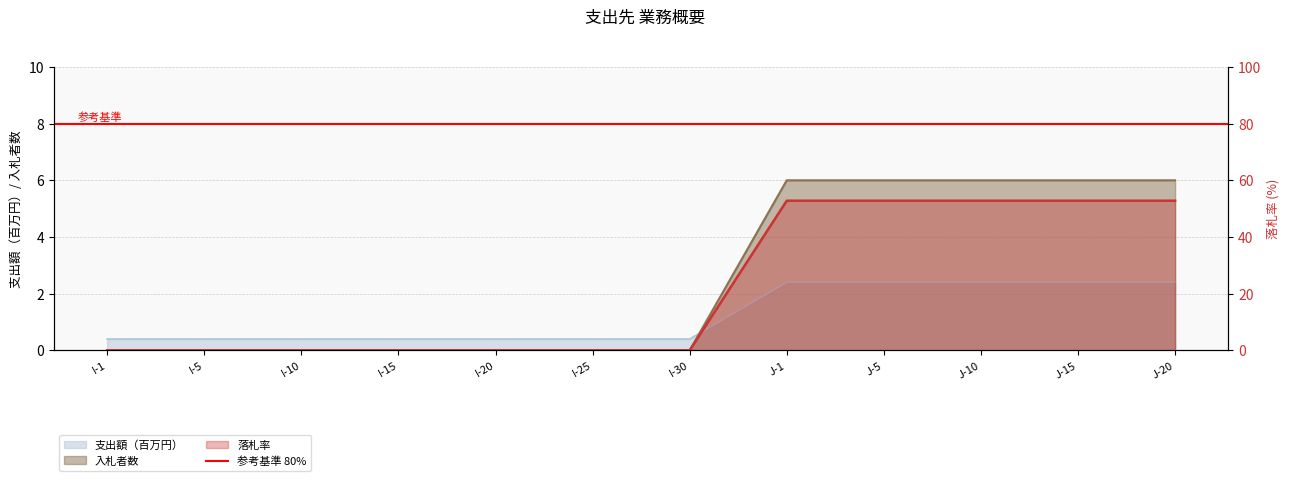

True or false: 入札者数 has a value of 0.0 at I-30.

True